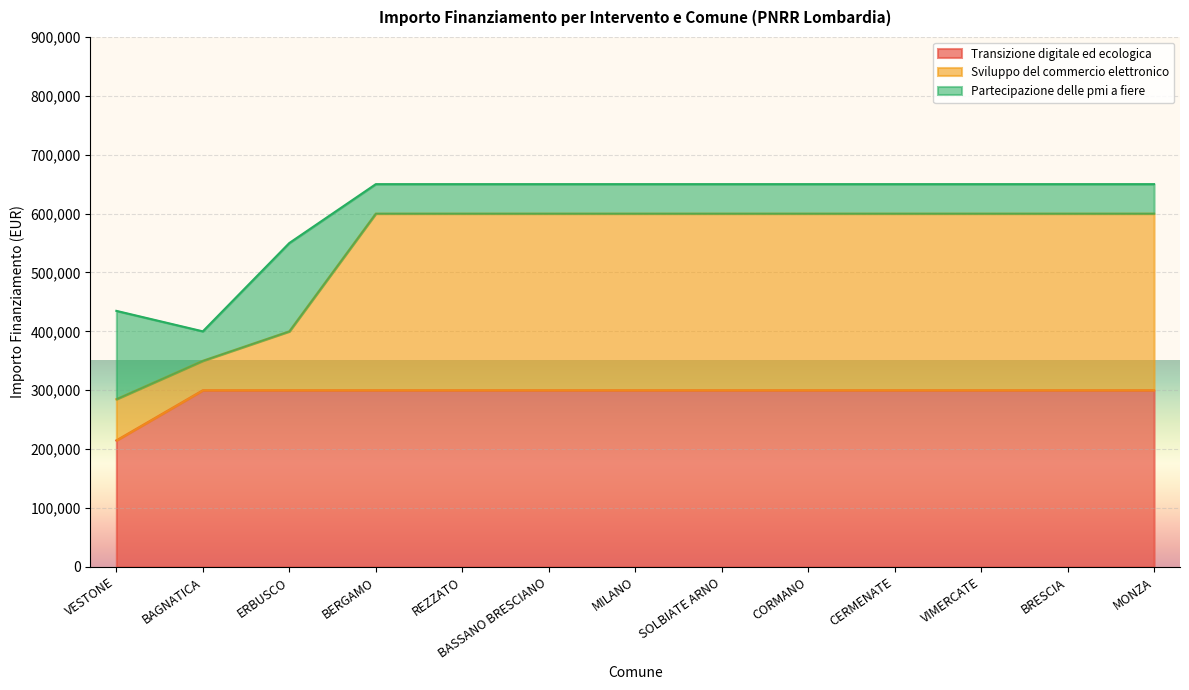

What is the total value across all series at CORMANO?

650000